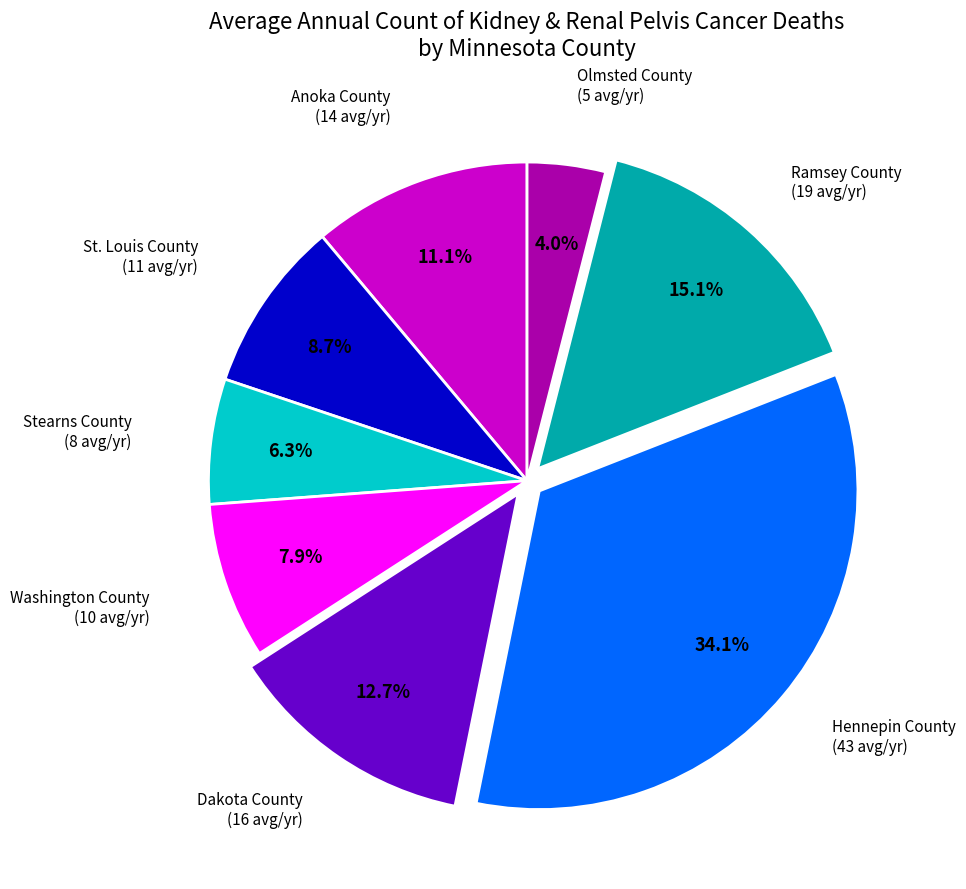

Is Washington County the majority of the pie?

No